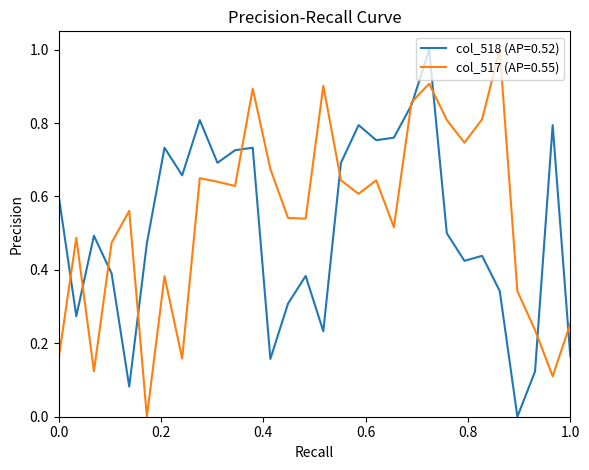

Reading left to right, transcribe all the data shown in this chart.

col_518: 0.6	0.3	0.5	0.4	0.1	0.5	0.7	0.7	0.8	0.7	0.7	0.7	0.2	0.3	0.4	0.2	0.7	0.8	0.8	0.8	0.8	1.0	0.5	0.4	0.4	0.3	0.0	0.1	0.8	0.2
col_517: 0.2	0.5	0.1	0.5	0.6	0.0	0.4	0.2	0.6	0.6	0.6	0.9	0.7	0.5	0.5	0.9	0.6	0.6	0.6	0.5	0.9	0.9	0.8	0.7	0.8	1.0	0.3	0.2	0.1	0.3